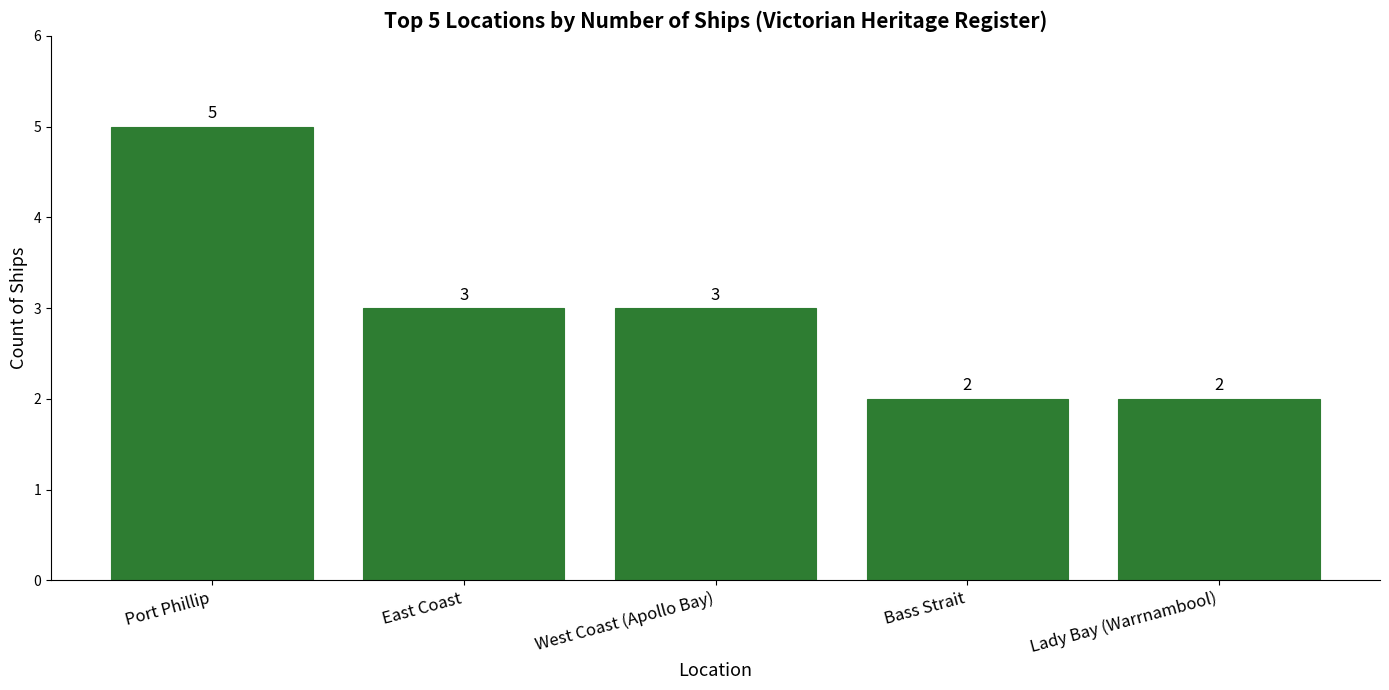

What is the maximum value shown in the chart?

5